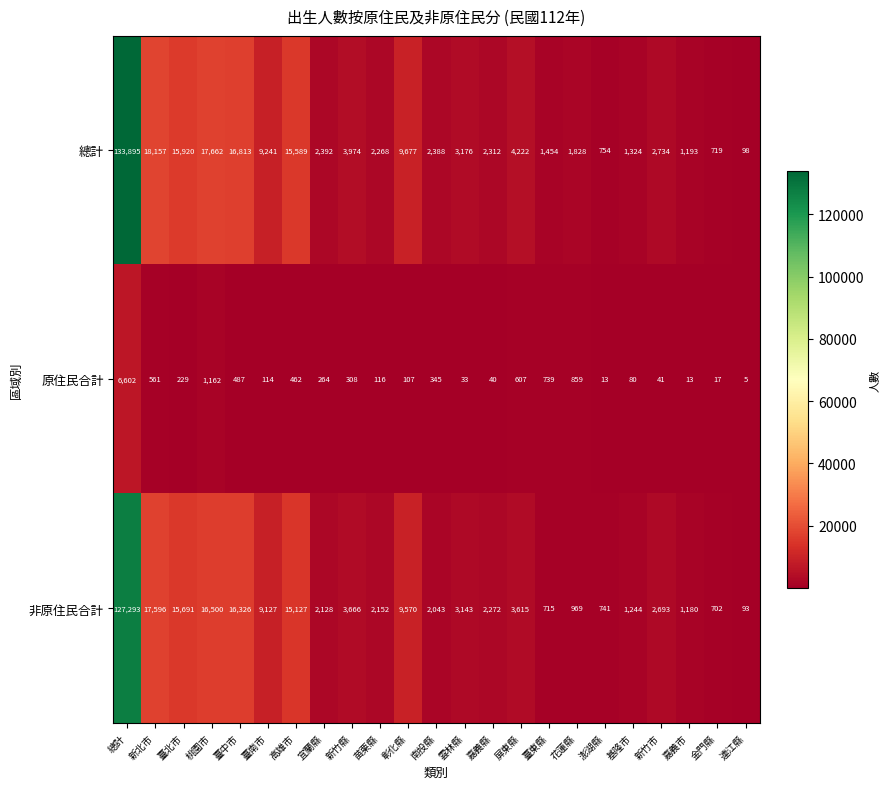

How many data points does each series have?

23